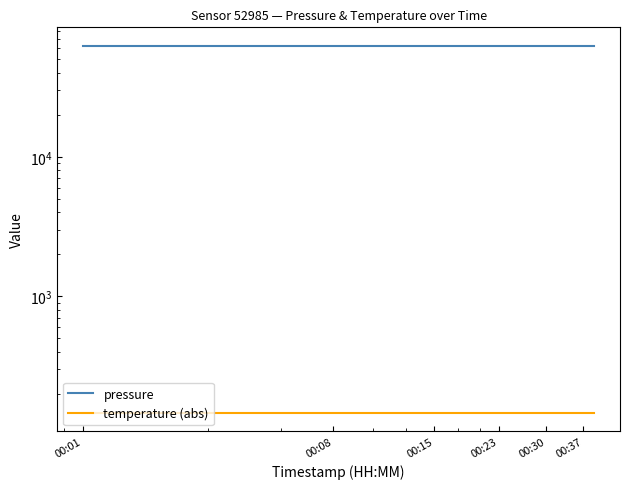

Rank the series by their maximum value, from lowest to highest.

temperature (abs), pressure